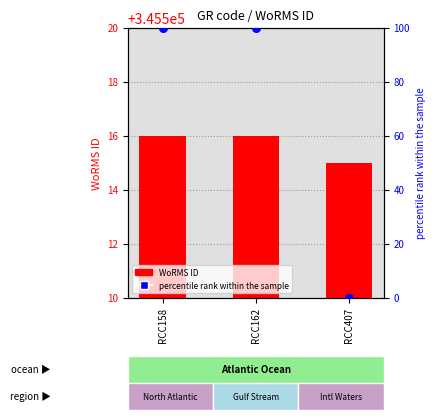

What are all the series names shown in the legend?

WoRMS ID, percentile rank within the sample